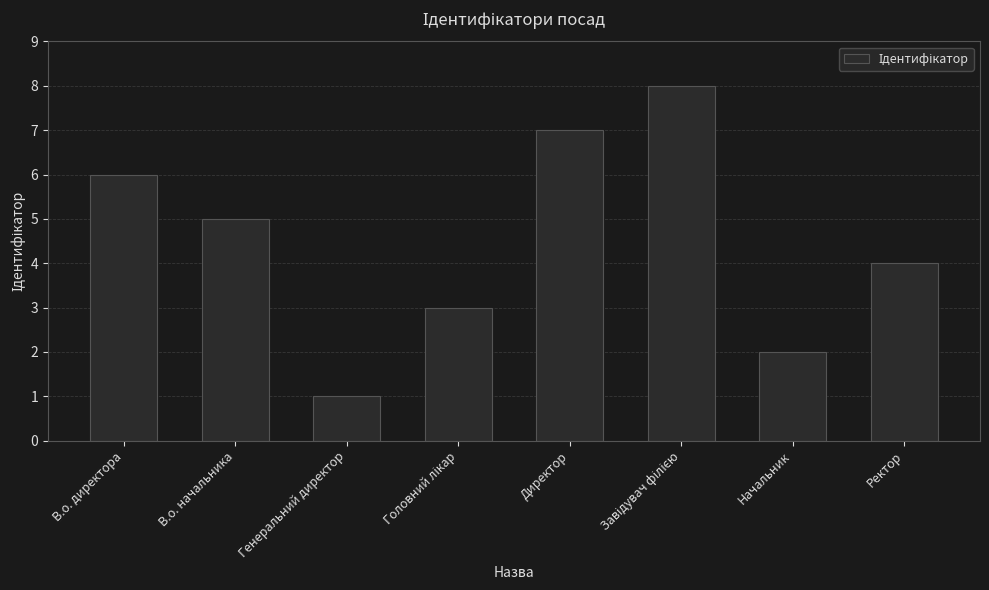

What is the difference between the values at В.о. директора and В.о. начальника?

1